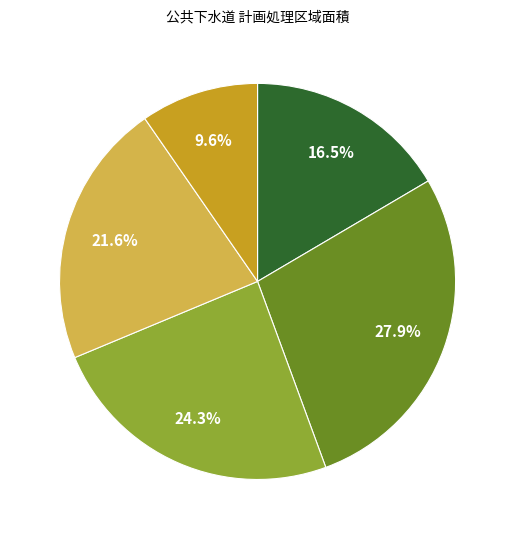

Count the number of slices in the pie.

5